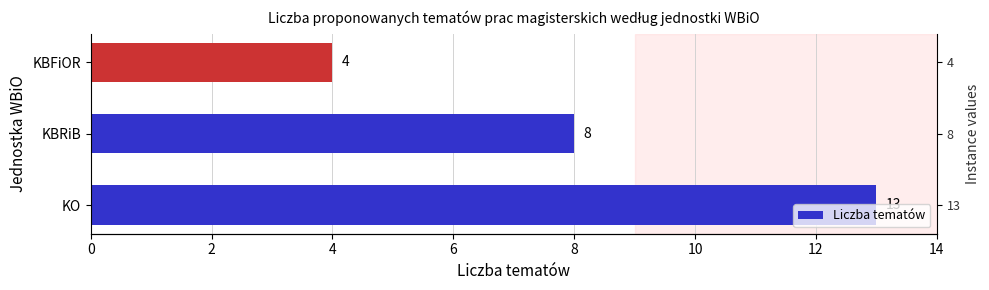

What is the difference between the second highest and minimum values?

4